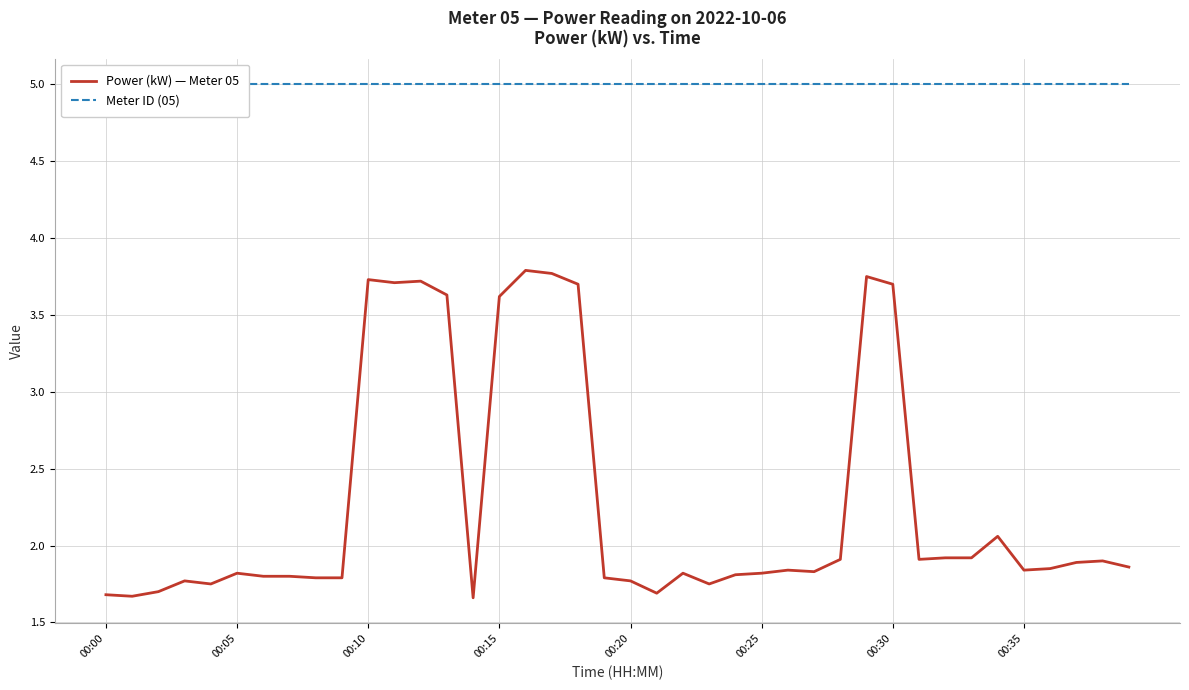

What is the label of the 31st point from the right?

9